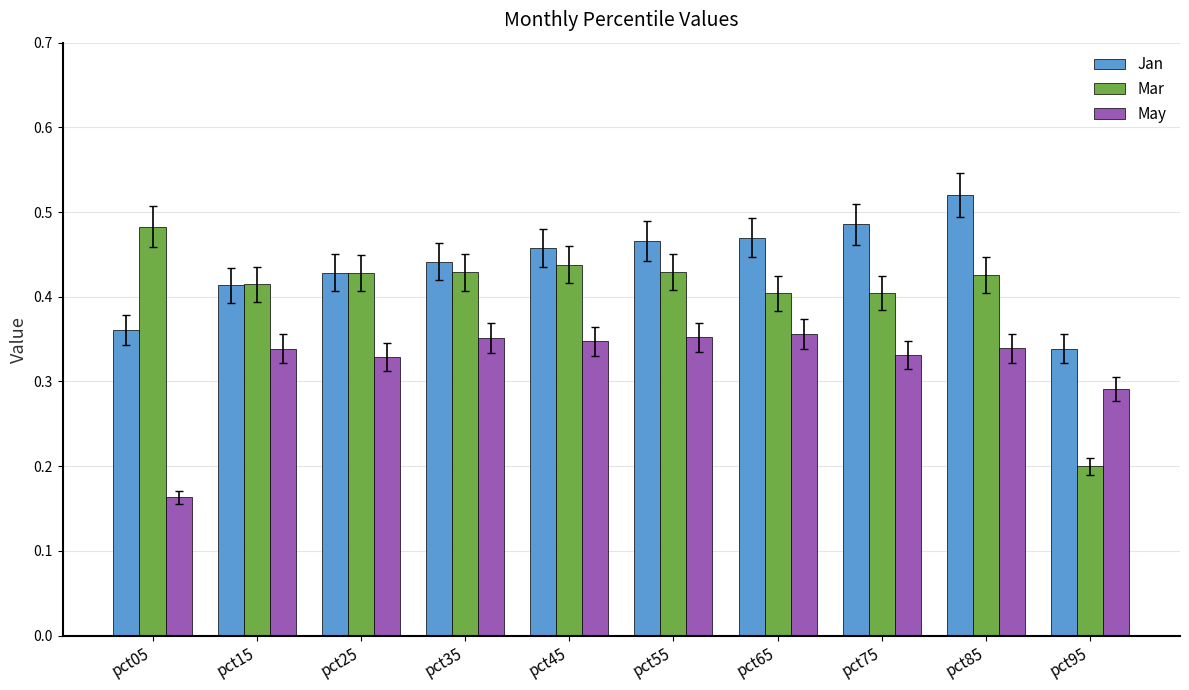

How many May values are between 0 and 1?

10